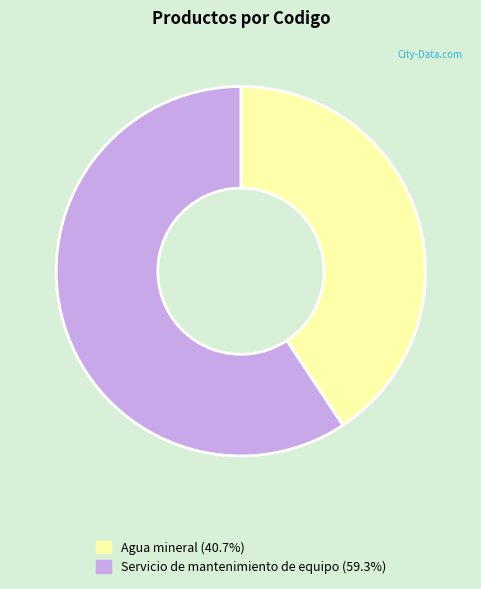

Which slice represents more than half of the pie?

Servicio de mantenimiento de equipo